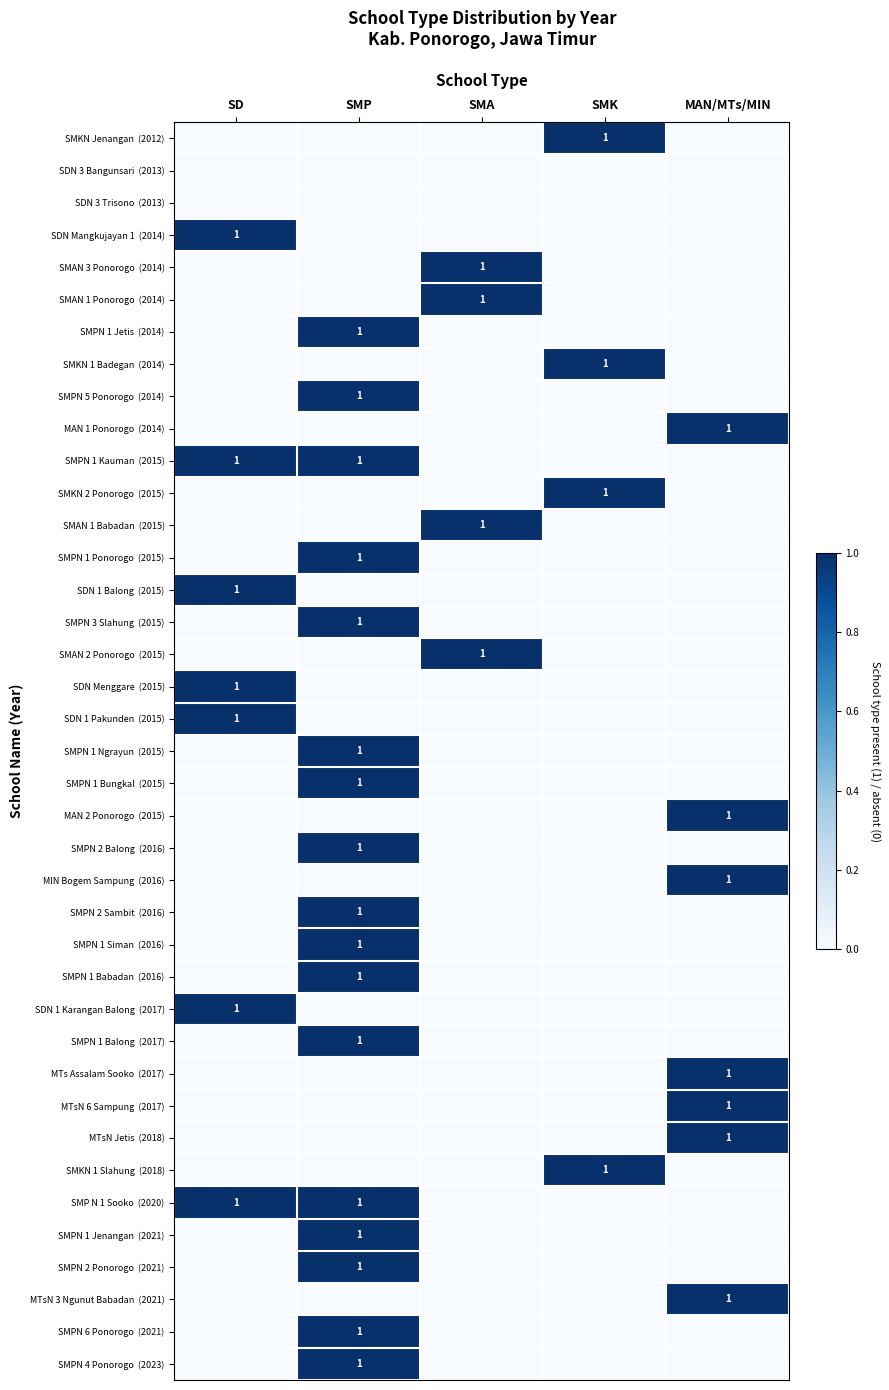

What is the difference between the SMKN 1 Badegan (2014) values at SMK and SD?

1